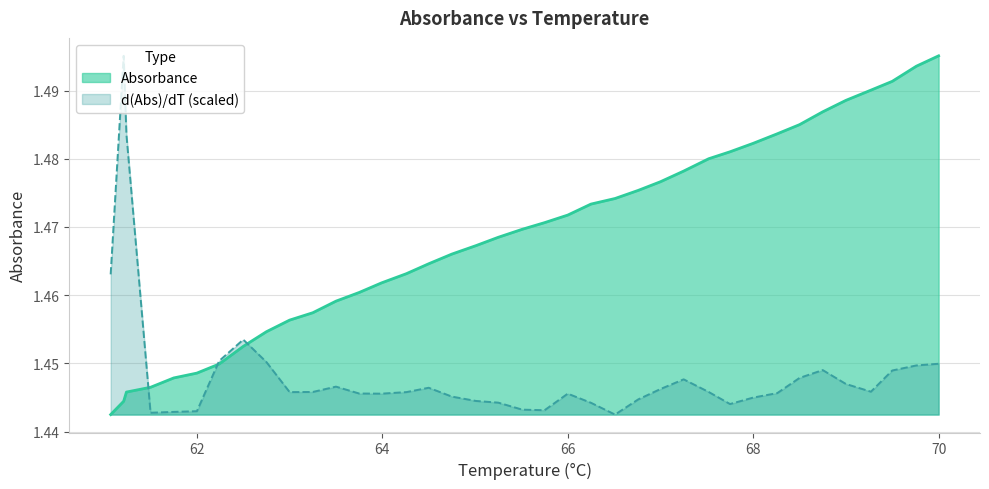

Is the value of d(Abs)/dT at 61.21 greater than the value of Absorbance at 62.0?

Yes